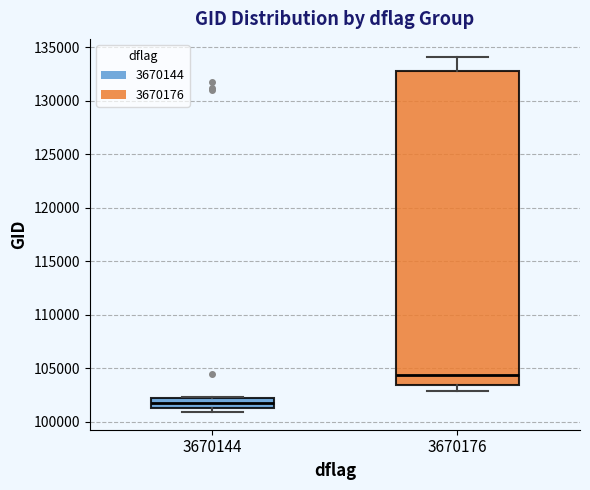

Reading left to right, read every box against the y-axis: the position of its median line, the range the box covers, and the ends of its whiskers. The values are not printed on the chart, so give them approximately, as read against the axis.

3670144: median 102000 (inside the box), box 101500 to 102000, whiskers 101000 to 102500
3670176: median 104500, box 103500 to 133000, whiskers 103000 to 134000